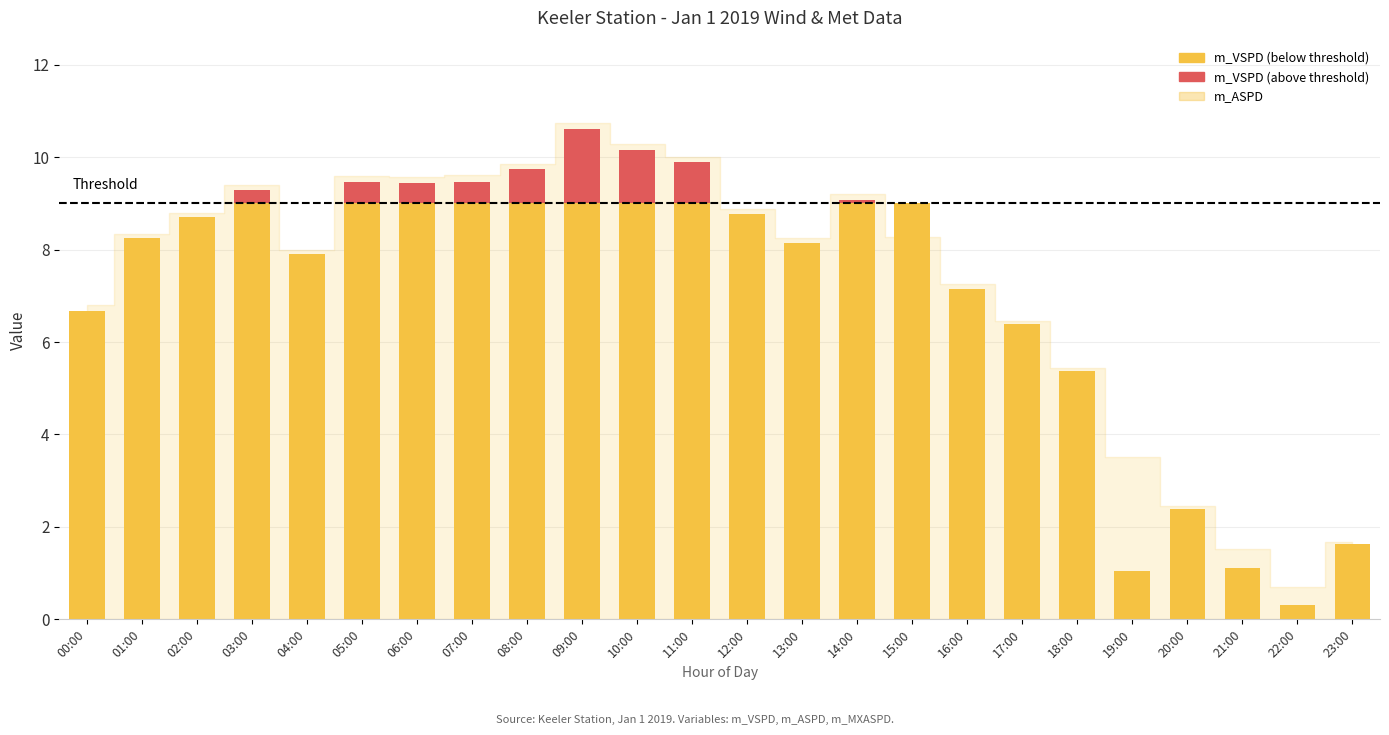

Rank the series by their maximum value, from lowest to highest.

m_VSPD (above threshold), m_VSPD (below threshold)